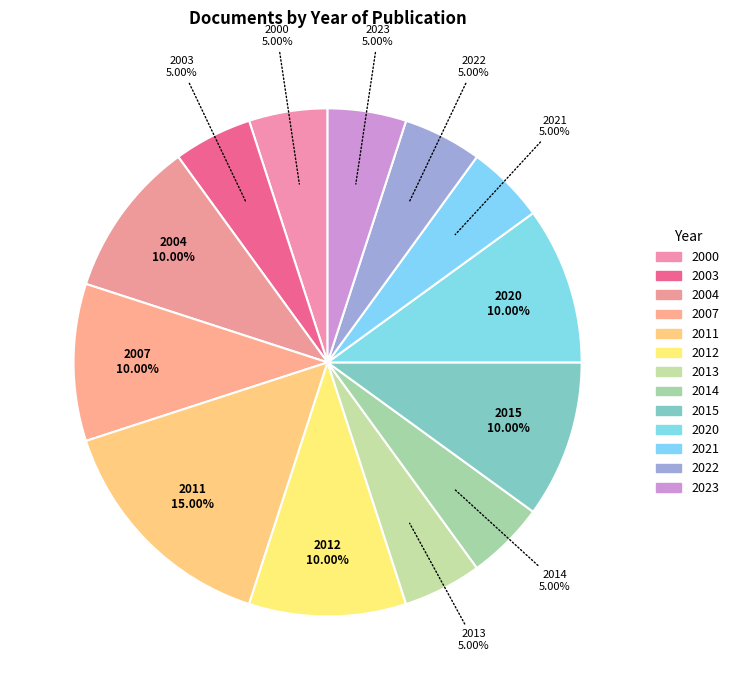

How much of the chart is everything except 2000?

95.0%